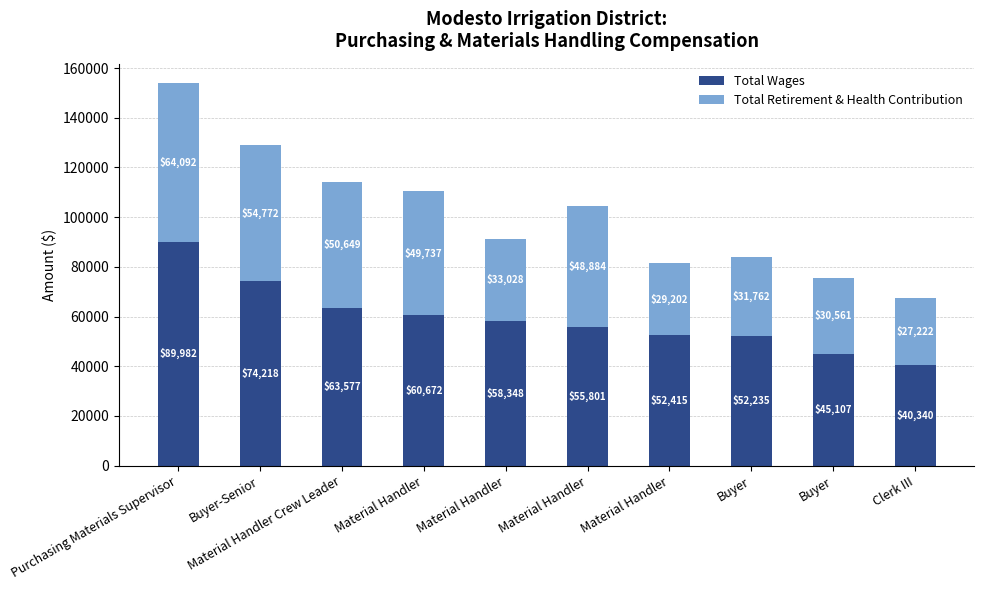

The value of Total Wages at Clerk III is 40340. True or false?

True